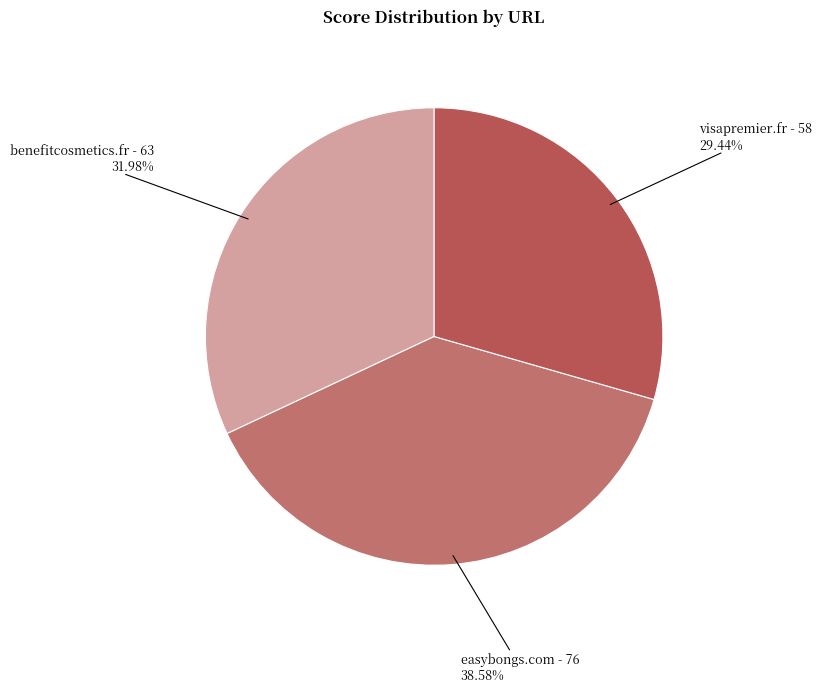

Which category has the smallest portion of the pie?

visapremier.fr